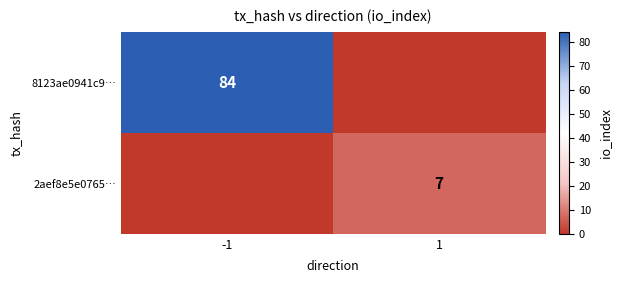

True or false: 8123ae0941c9… has a value of 120 at -1.

False